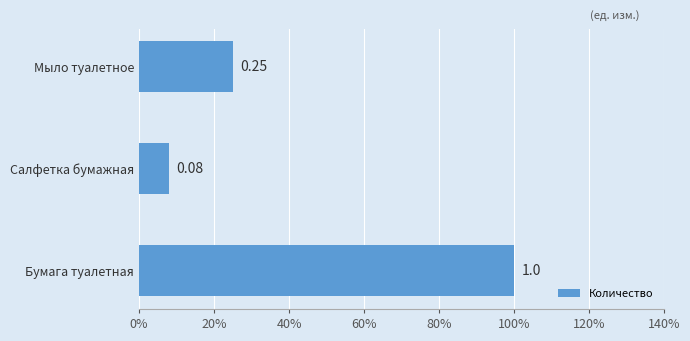

Which label corresponds to the smallest value in the chart?

Салфетка бумажная